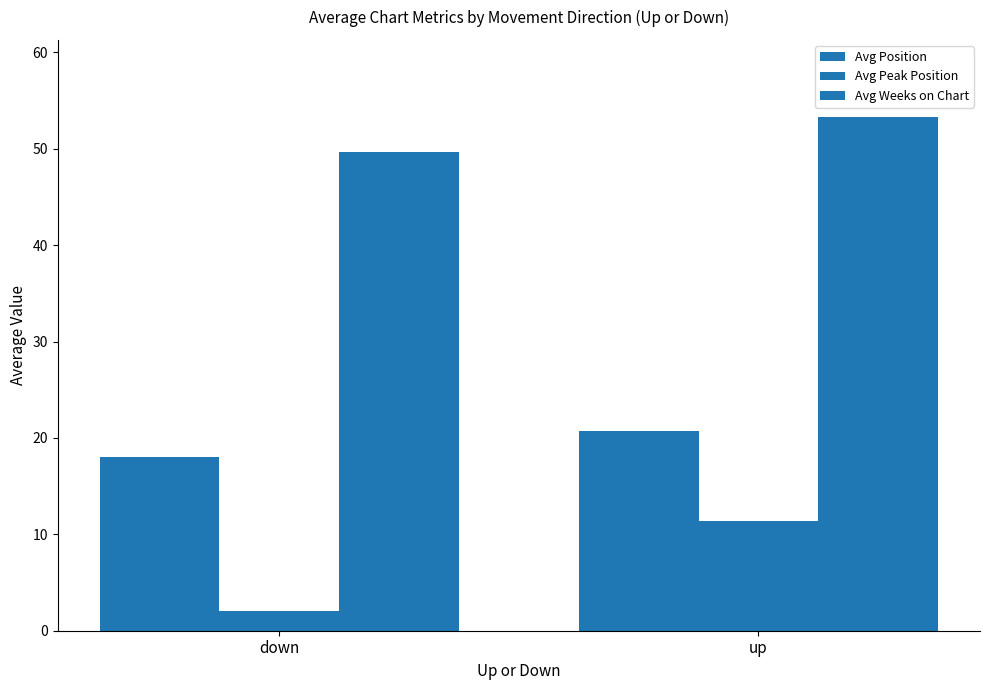

The value of Avg Position at down is 26.1. True or false?

False